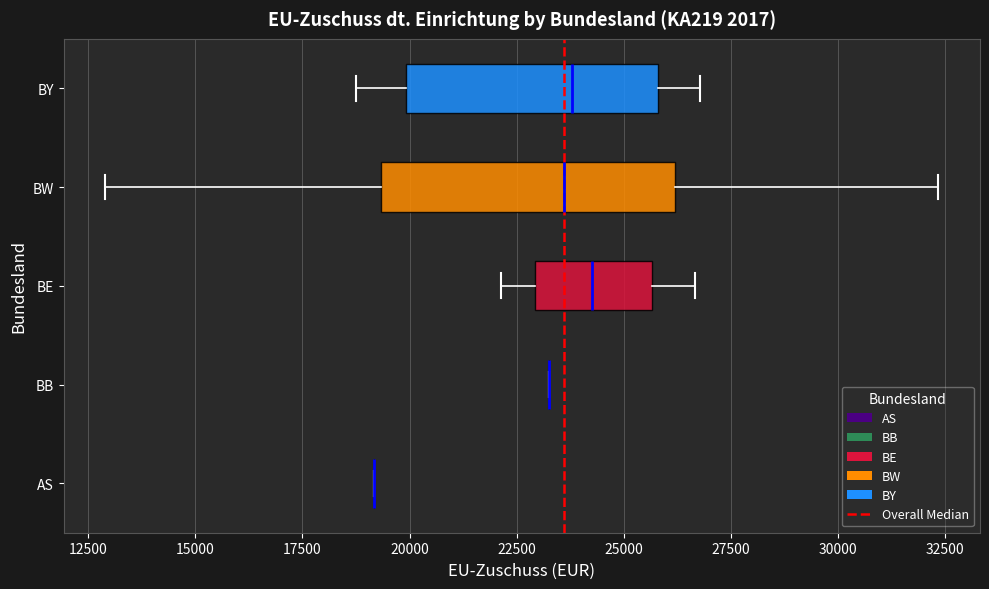

Where is the right edge of the box for BW on the x-axis? The values are not printed on the chart, so give them approximately, as read against the axis.

26000